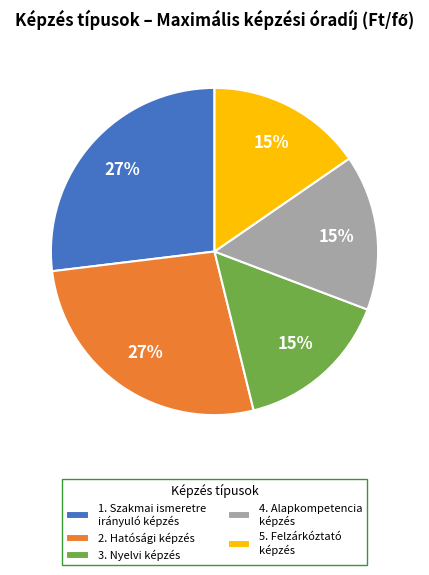

Does 3. Nyelvi képzés represent more than half of the total?

No